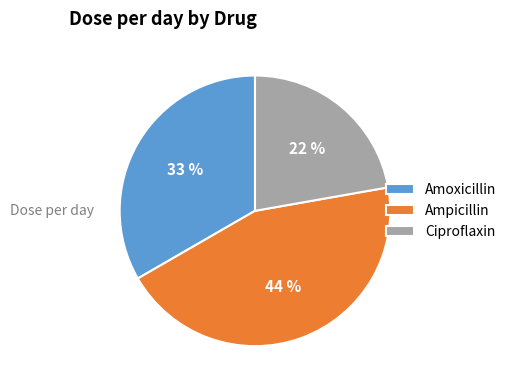

Does Ciproflaxin represent more than half of the total?

No